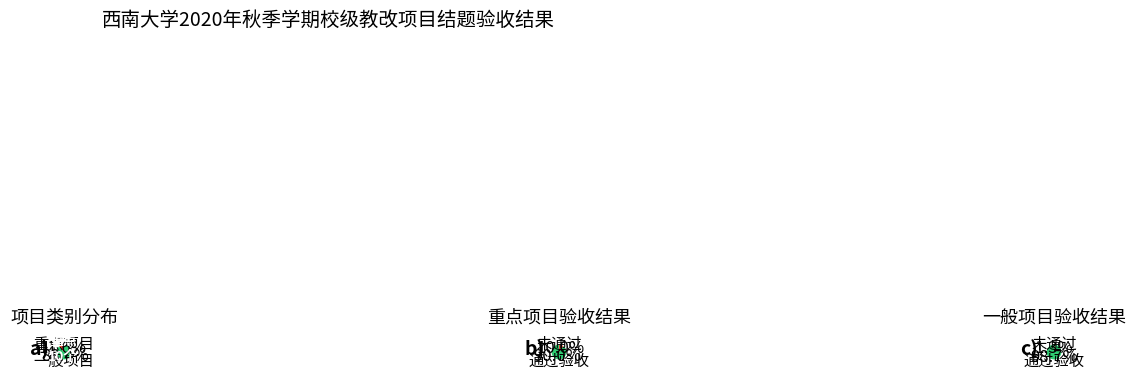

Between 一般项目 and 重点项目, which is larger?

一般项目